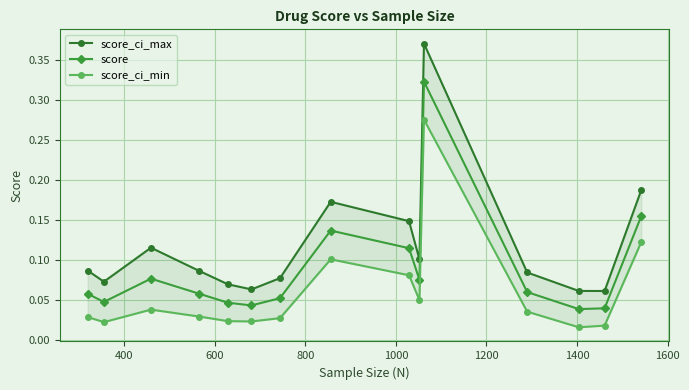

What is the difference between the maximum and second lowest values in the score_ci_max series?

0.3